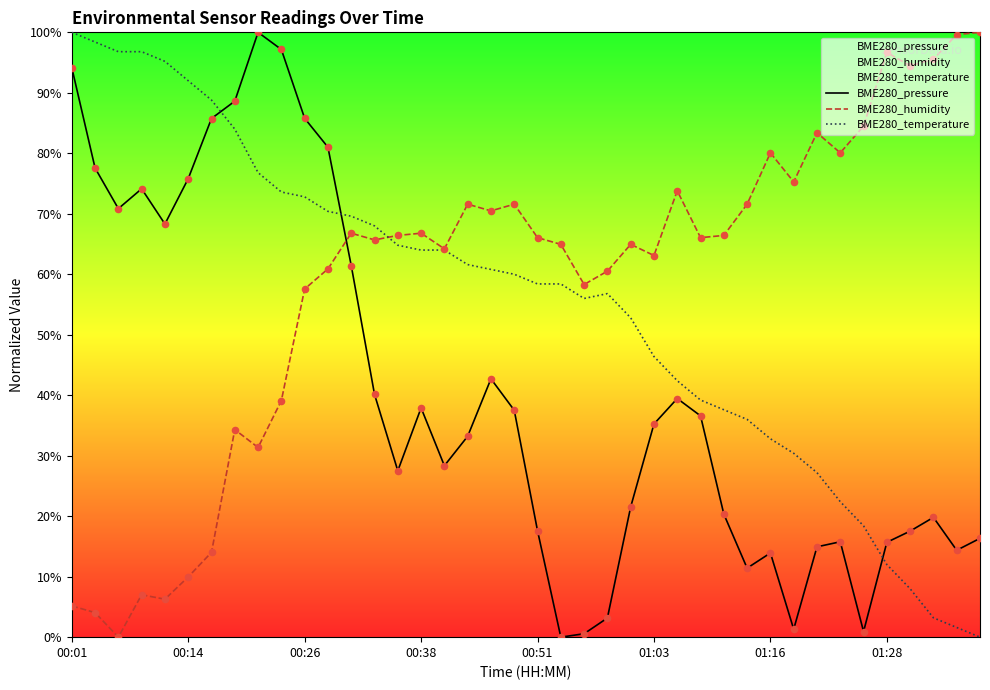

Which series has the largest total across all categories?

BME280_humidity